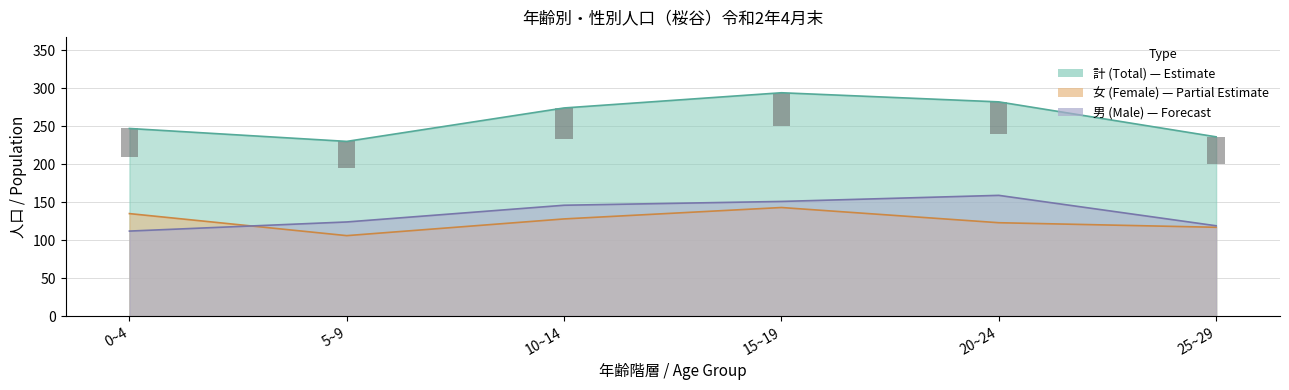

Which series has the largest total across all categories?

total